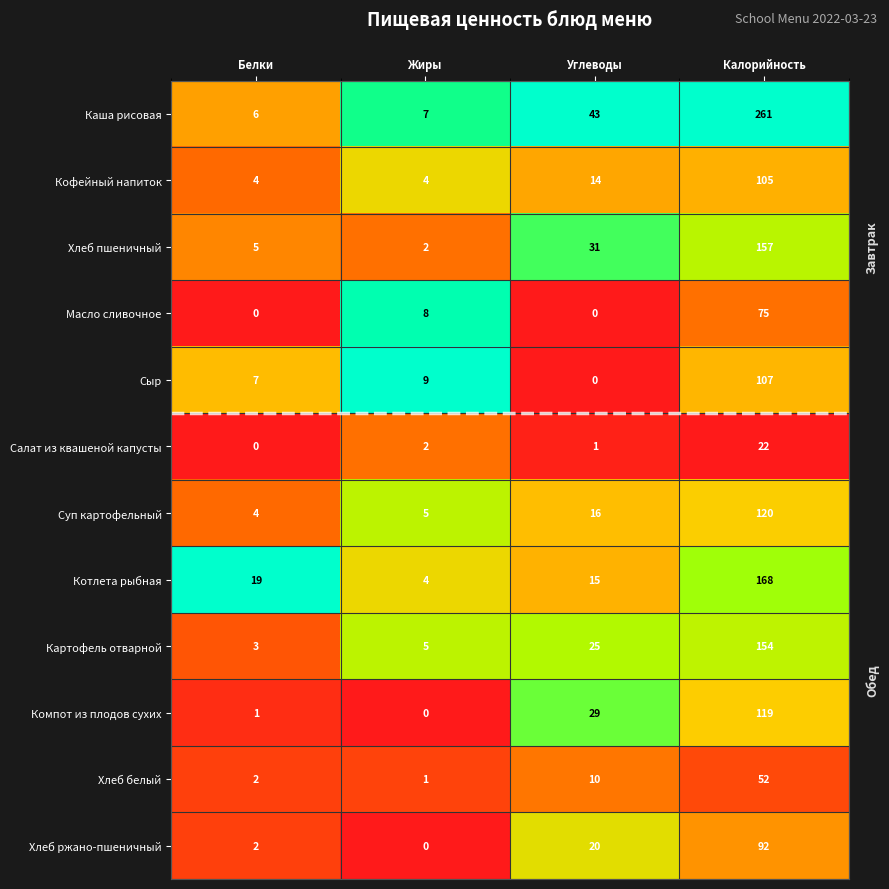

What is the difference between the second highest and minimum values in the Суп картофельный series?

12